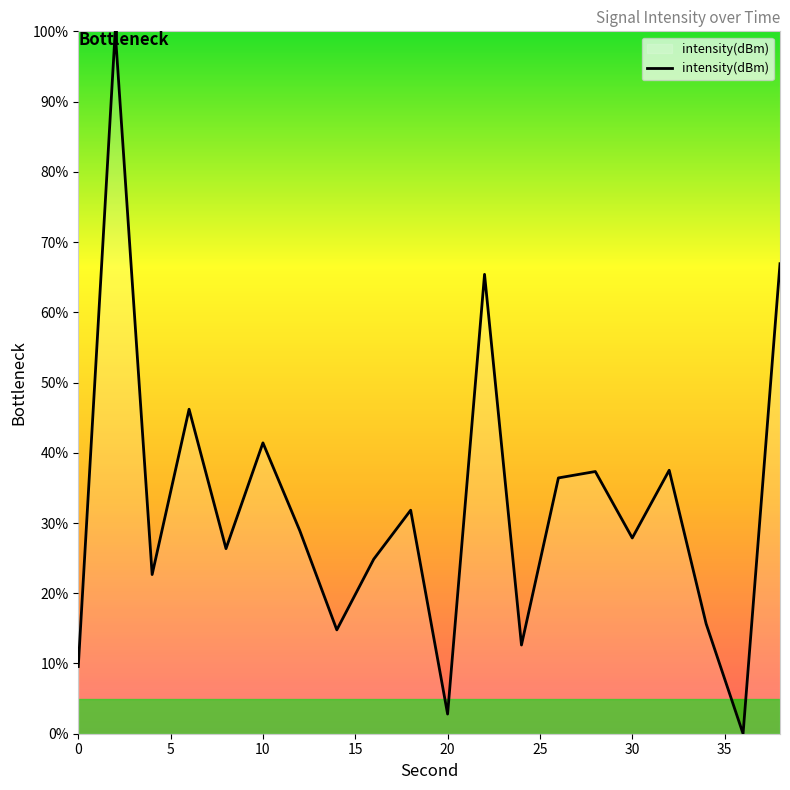

What is the maximum value shown in the chart?

100.0